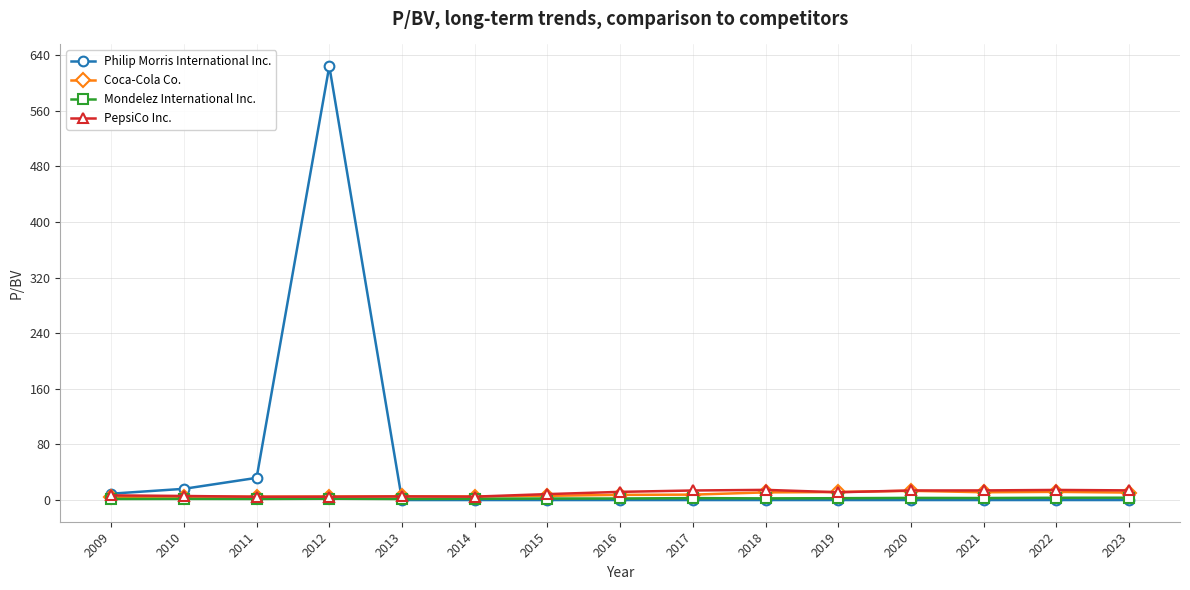

True or false: Mondelez International Inc. has more than 1 points higher than both neighbors.

True